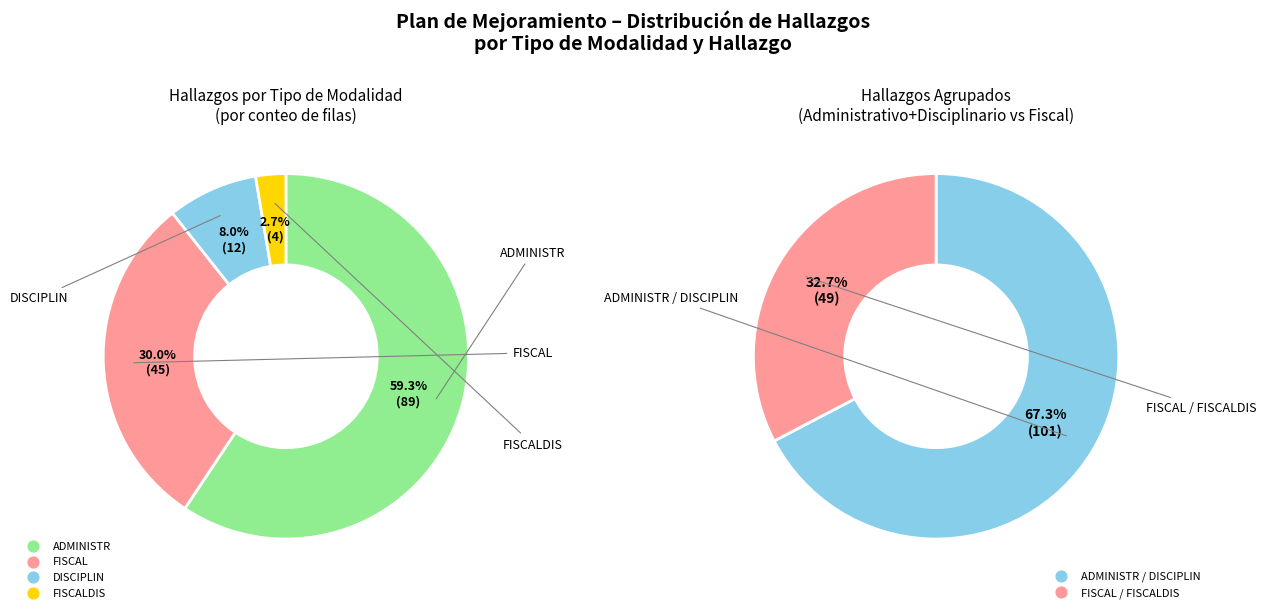

What is the largest slice in the pie chart?

ADMINISTR